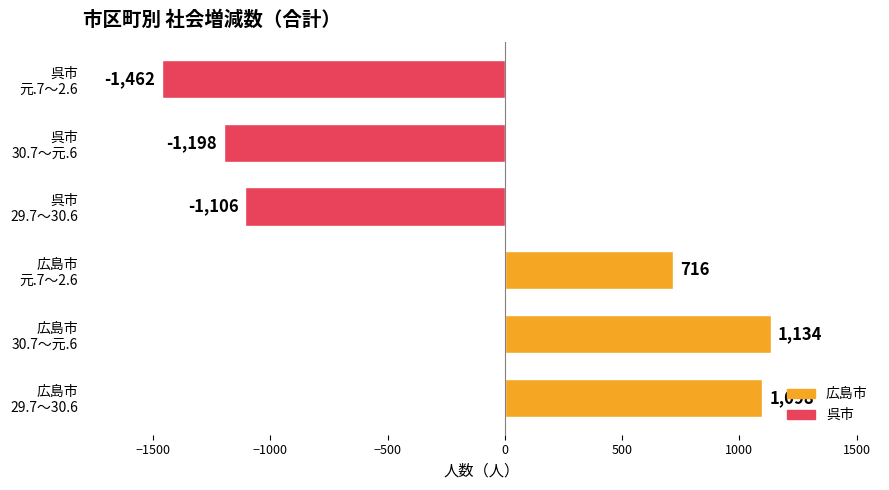

How many values are above zero?

3